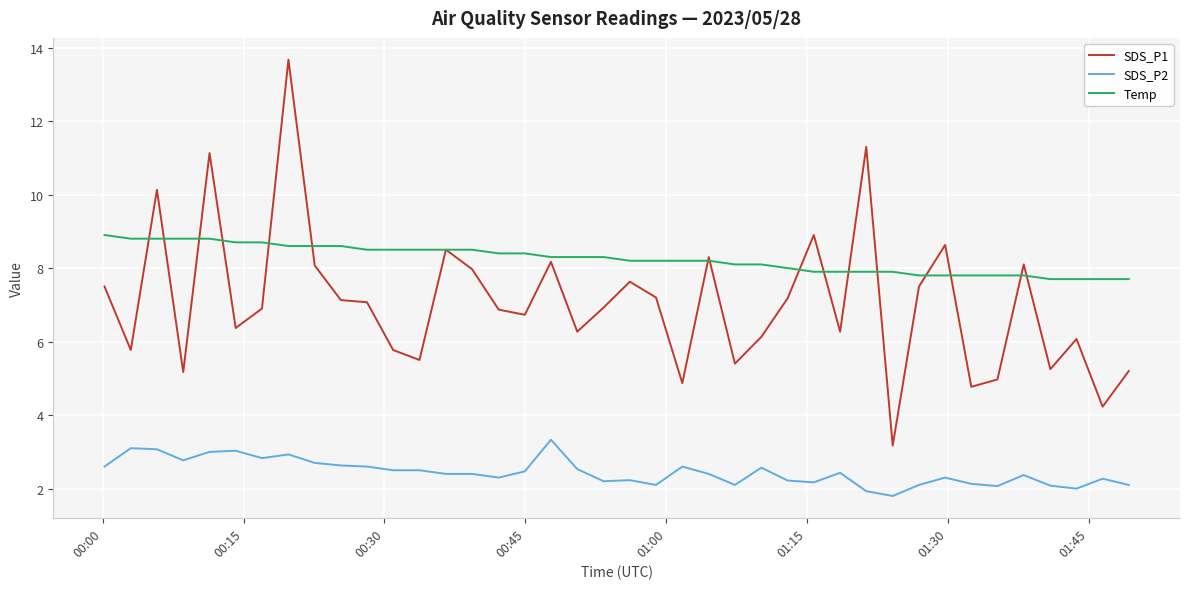

What is the minimum value shown in the chart?

1.8